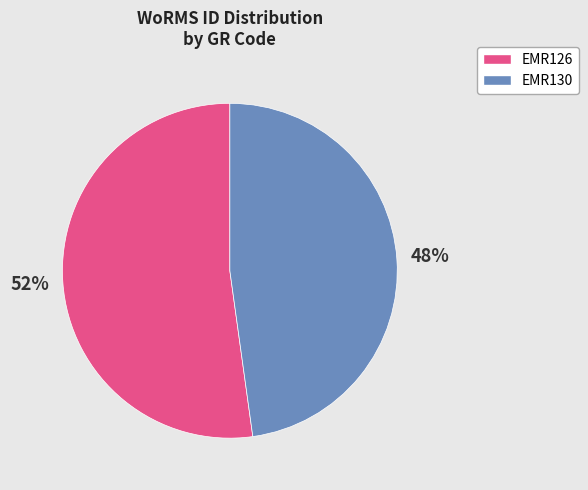

Between EMR126 and EMR130, which is larger?

EMR126